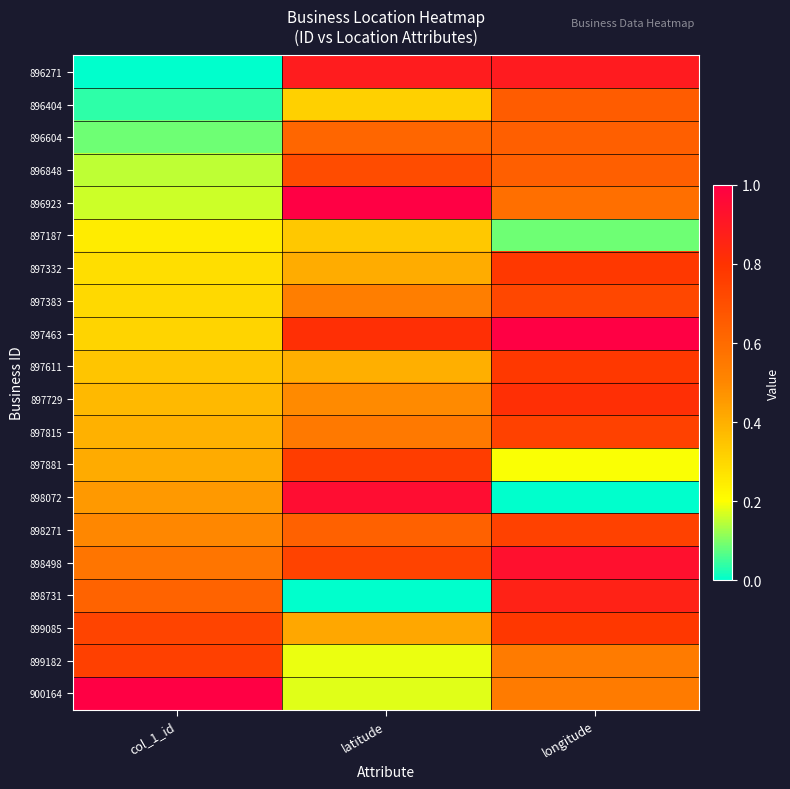

What is the spread (max minus min) of values at latitude?

1.0